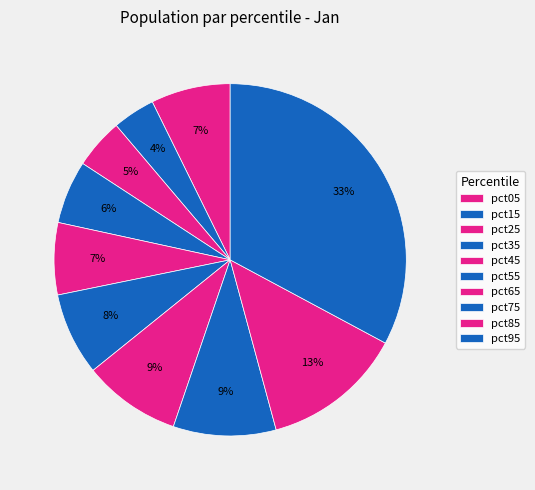

Is there a majority slice in this chart?

No